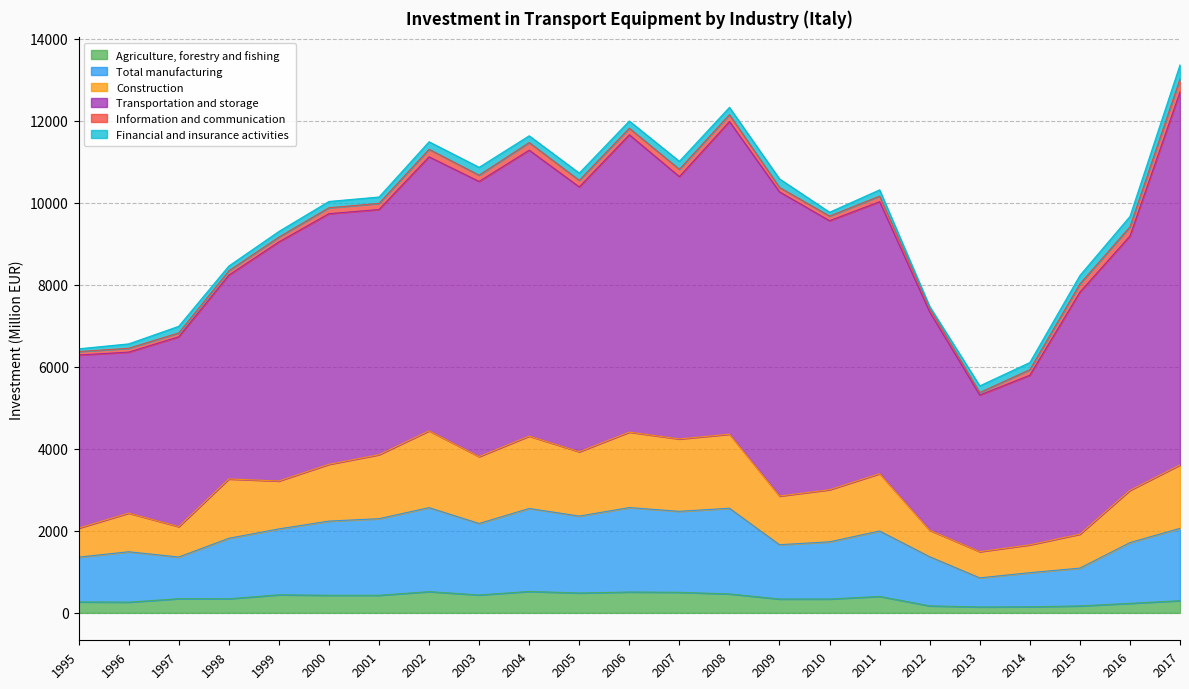

Which category has the highest value in the Total manufacturing series?

2006